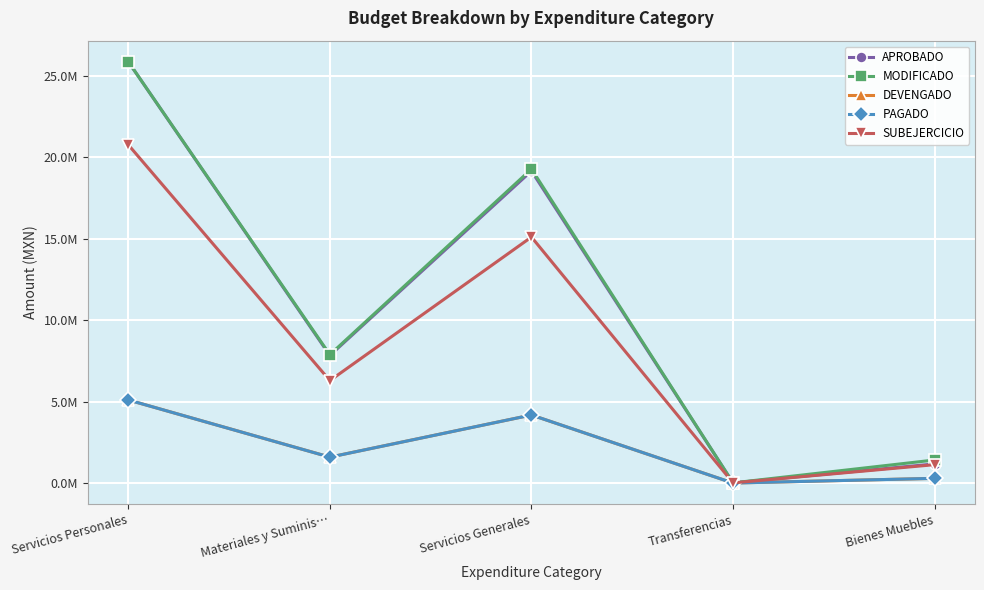

At which category does the chart reach its peak across all series?

Servicios Personales